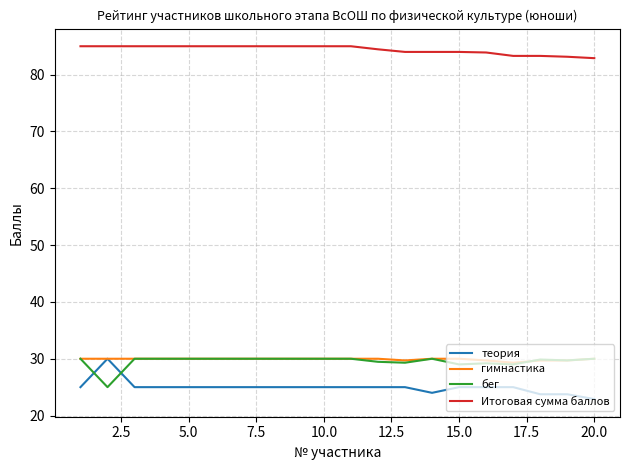

At how many categories does at least one series exceed 41?

20